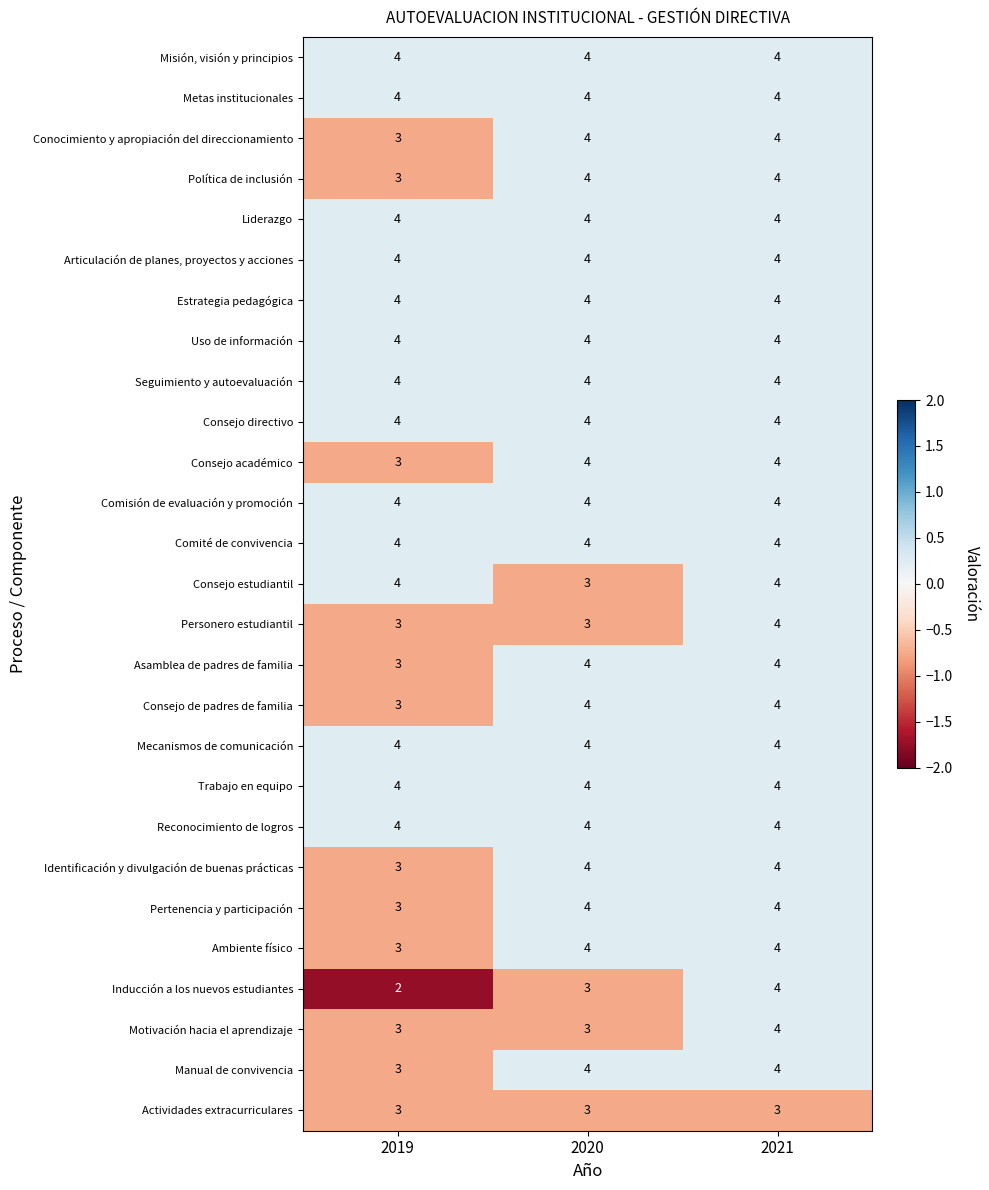

What is the approximate value of Misión, visión y principios at 2020?

4